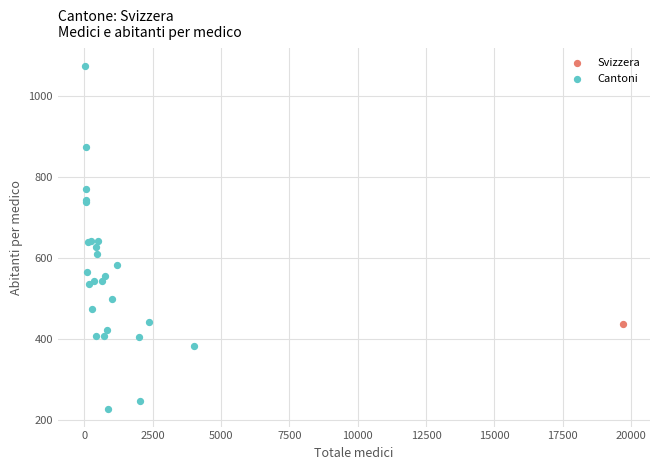

What are all the series names shown in the legend?

Svizzera, Cantoni